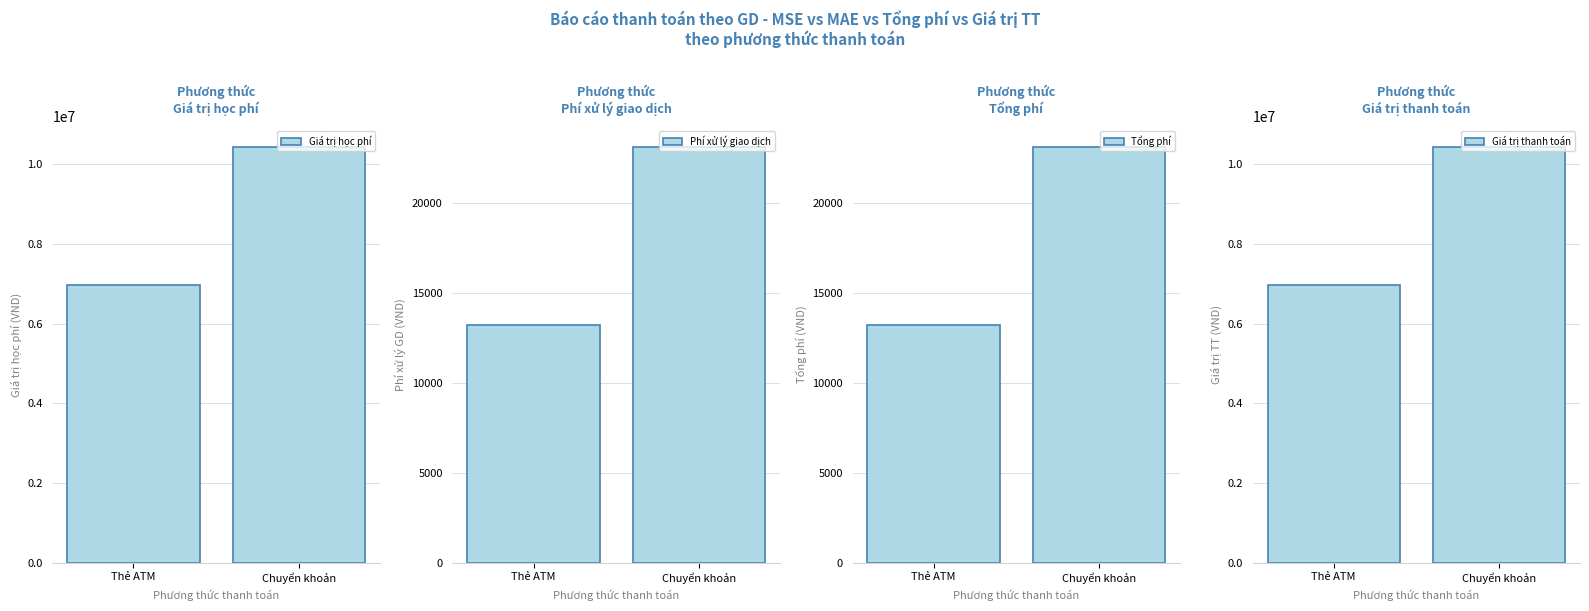

At which category is the sum across all series the highest?

Chuyển khoản